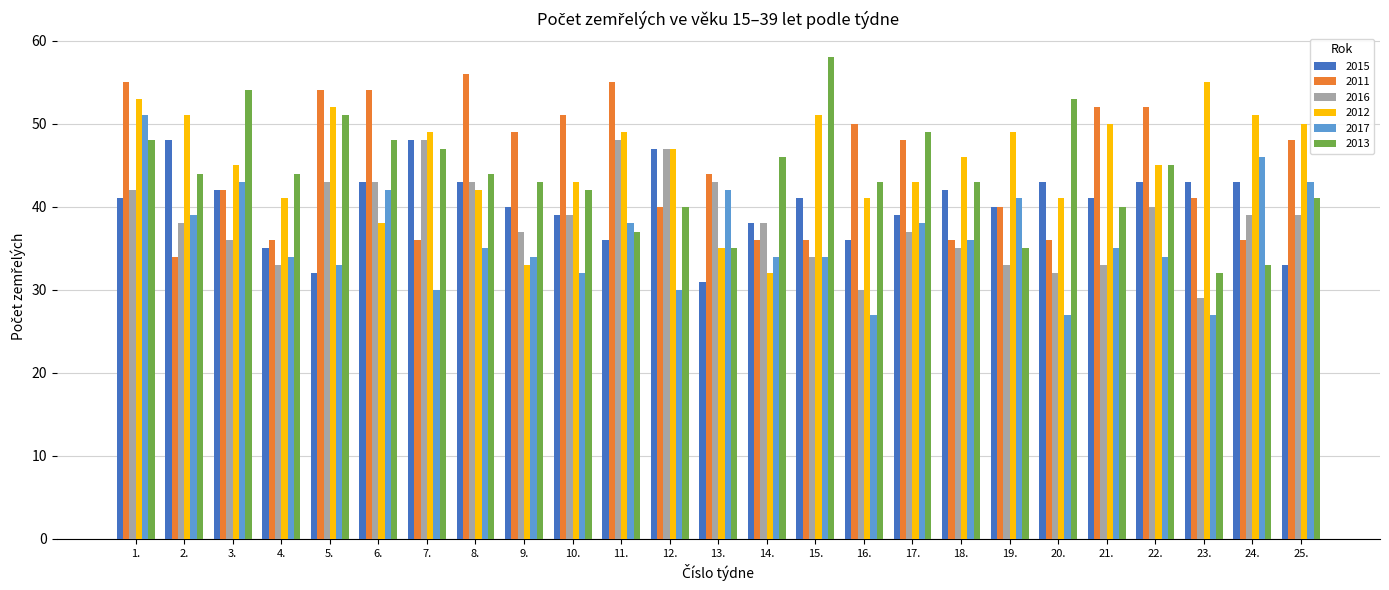

What is the lowest value of the 2017 series?

27